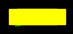

Does any single category account for the majority?

Yes